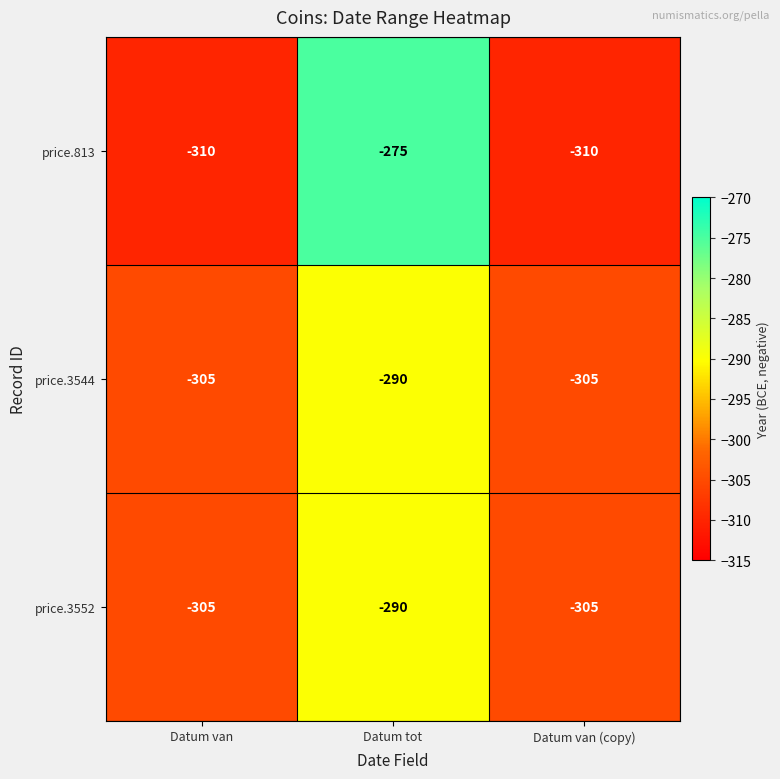

Reading left to right, extract all data points from this chart.

price.813: Datum van=-310	Datum tot=-275	Datum van (copy)=-310
price.3544: Datum van=-305	Datum tot=-290	Datum van (copy)=-305
price.3552: Datum van=-305	Datum tot=-290	Datum van (copy)=-305